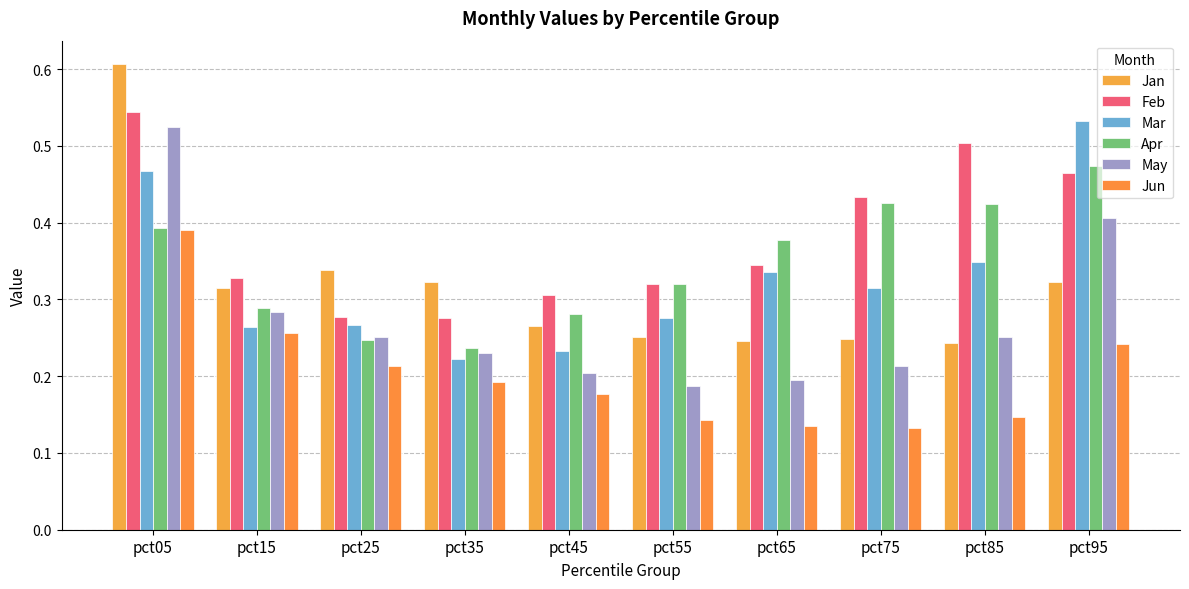

What is the lowest value of the Apr series?

0.2